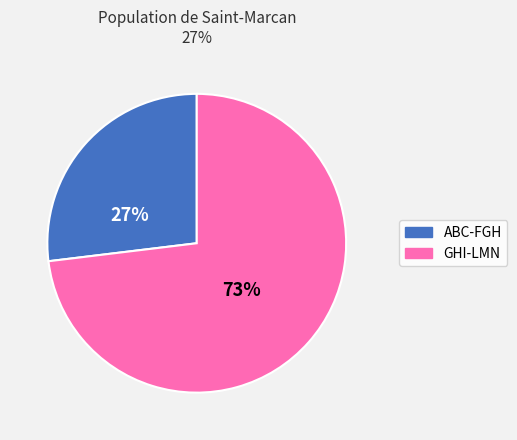

The GHI-LMN slice represents 73% of the pie. True or false?

True